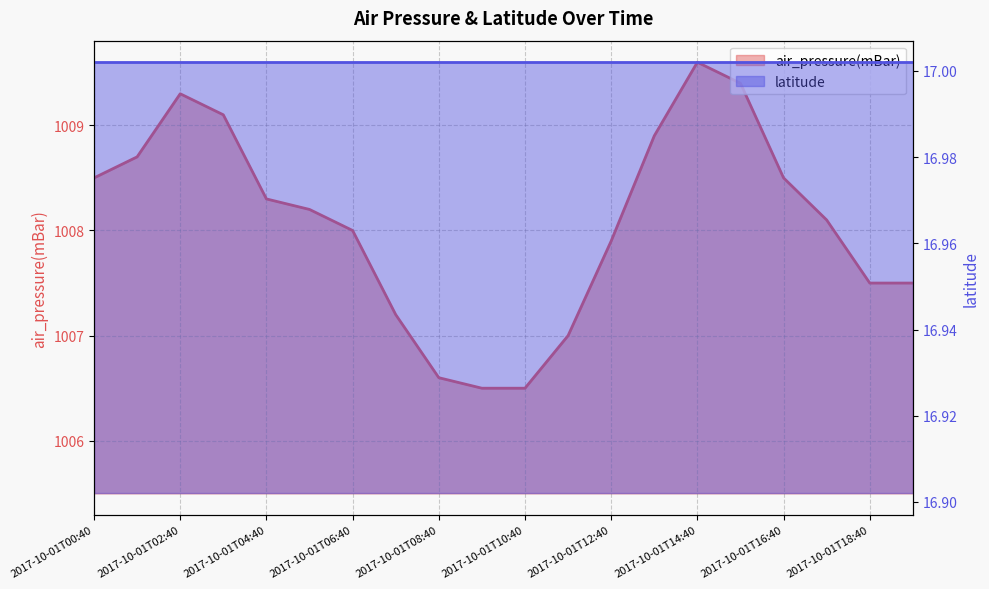

Where does the data first go above 1008?

2017-10-01T00:40